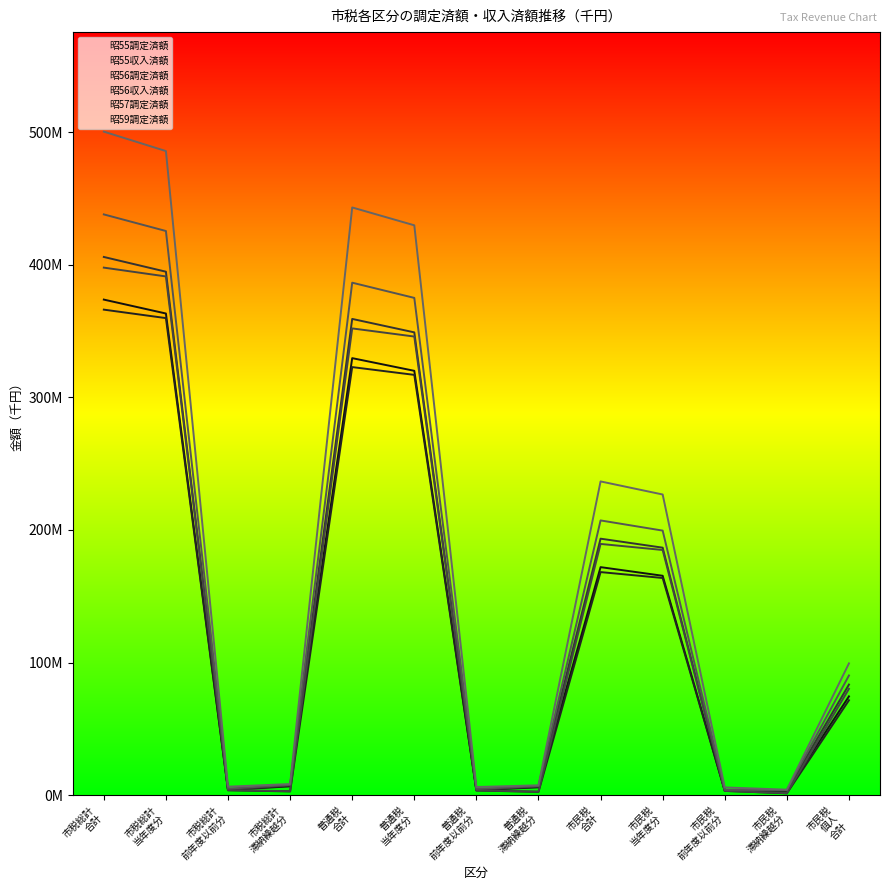

How many lines are shown in the chart?

6